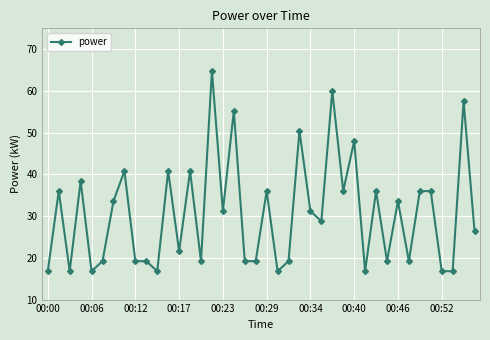

True or false: there are more than 1 points higher than both neighbors.

True